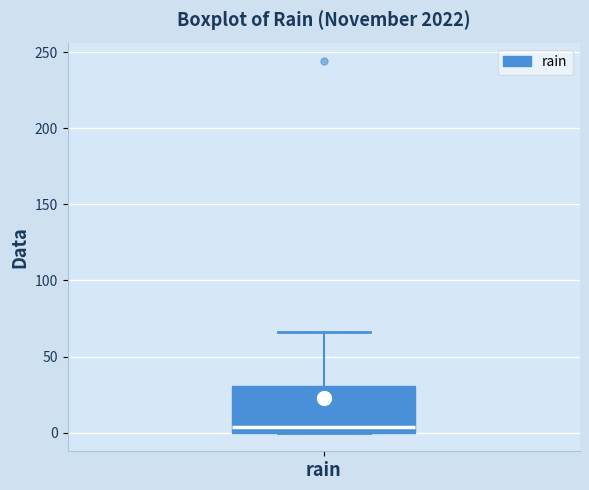

Read this box plot against the y-axis: the position of the median line, the range covered by the box, and the ends of both whiskers. The values are not printed on the chart, so give them approximately, as read against the axis.

median 5, box 0 to 30, whiskers 0 to 65